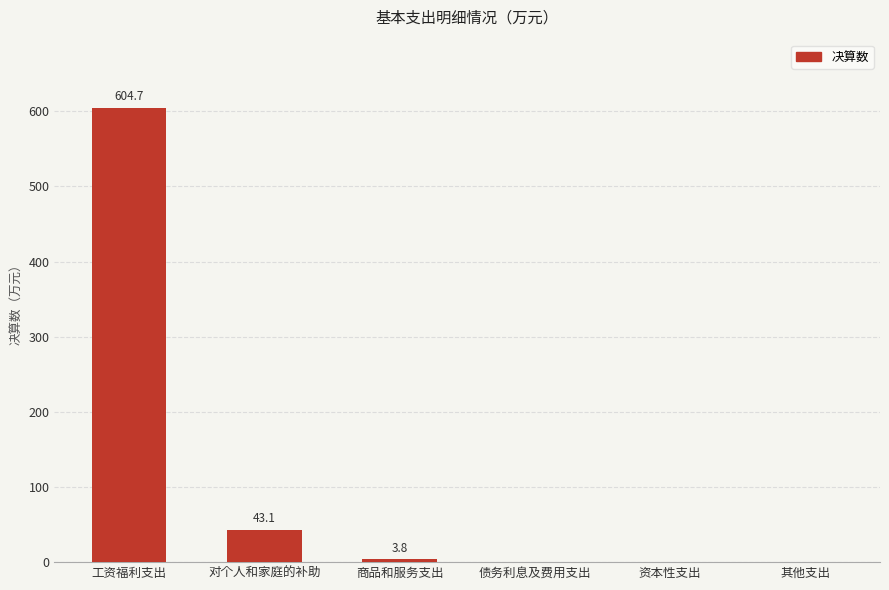

What is the sum of all values?

651.6